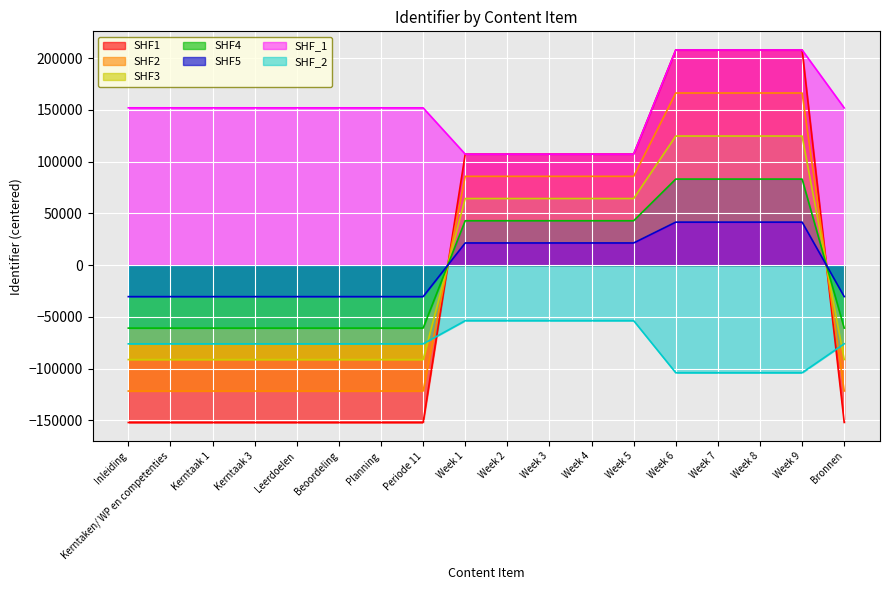

Which series changed the most between Week 3 and Week 7?

Identifier